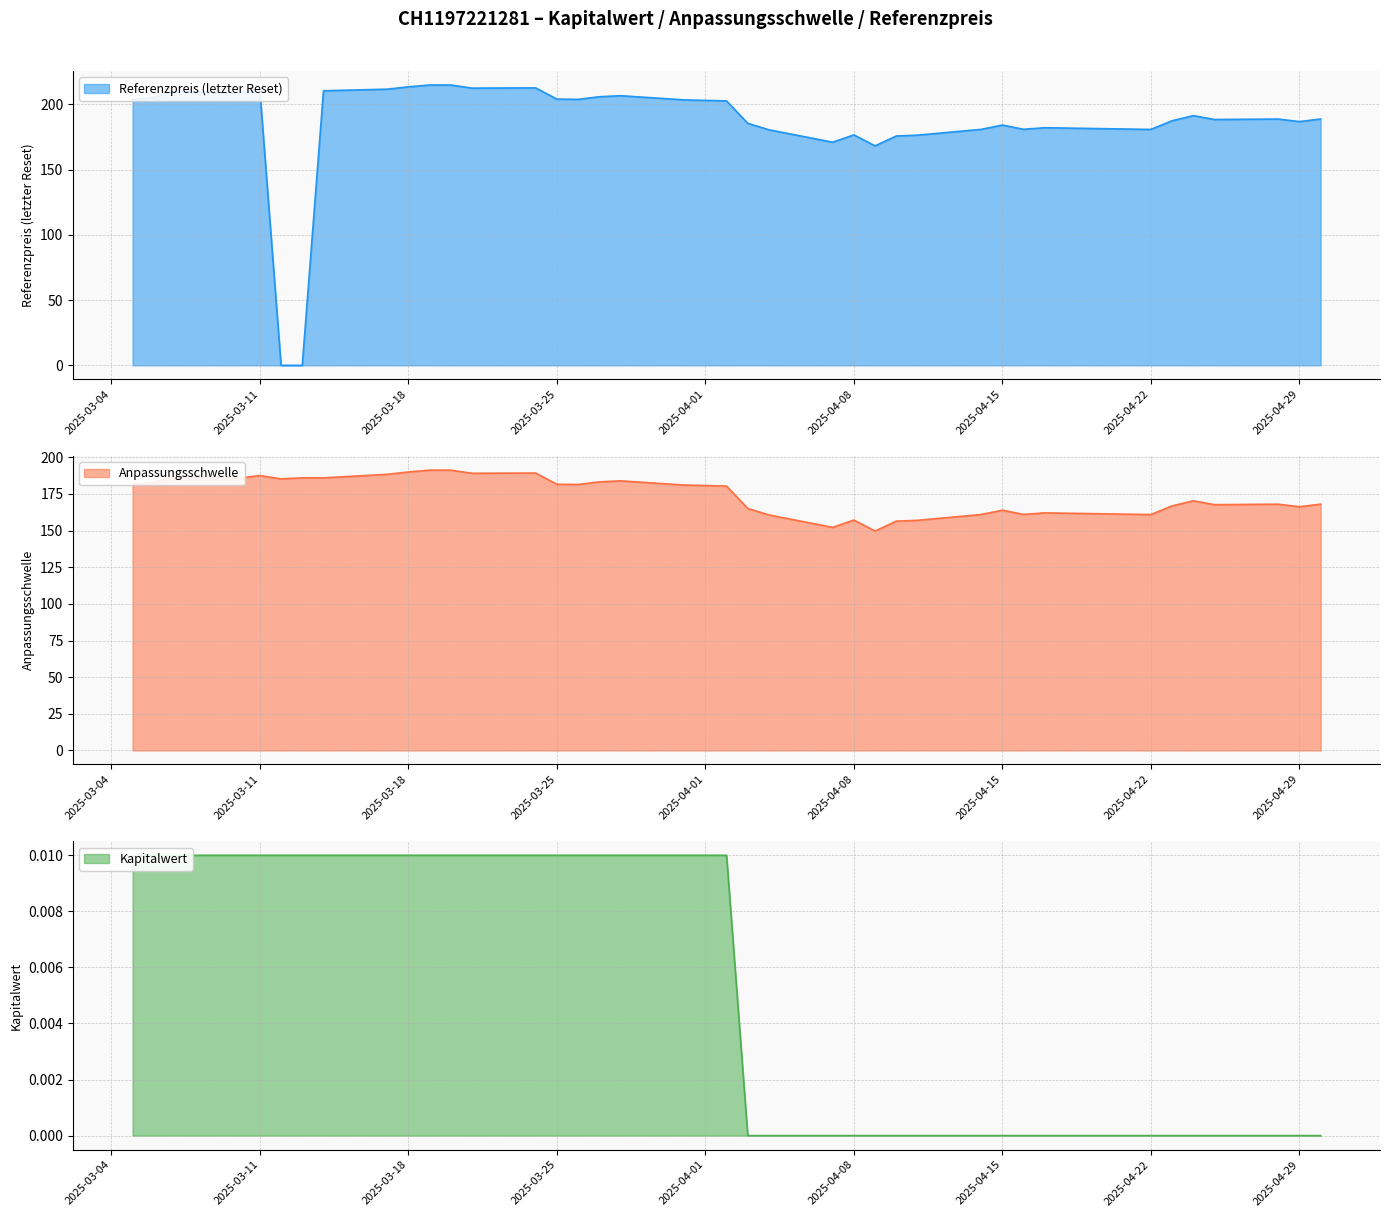

What is the average value of the Anpassungsschwelle series?

174.6